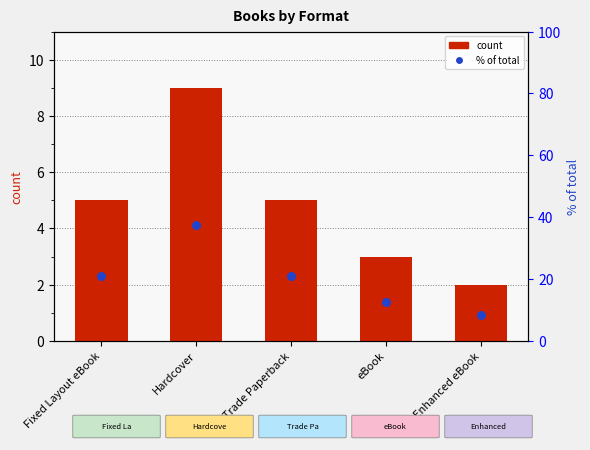

Which series reaches the maximum Y coordinate?

% of total